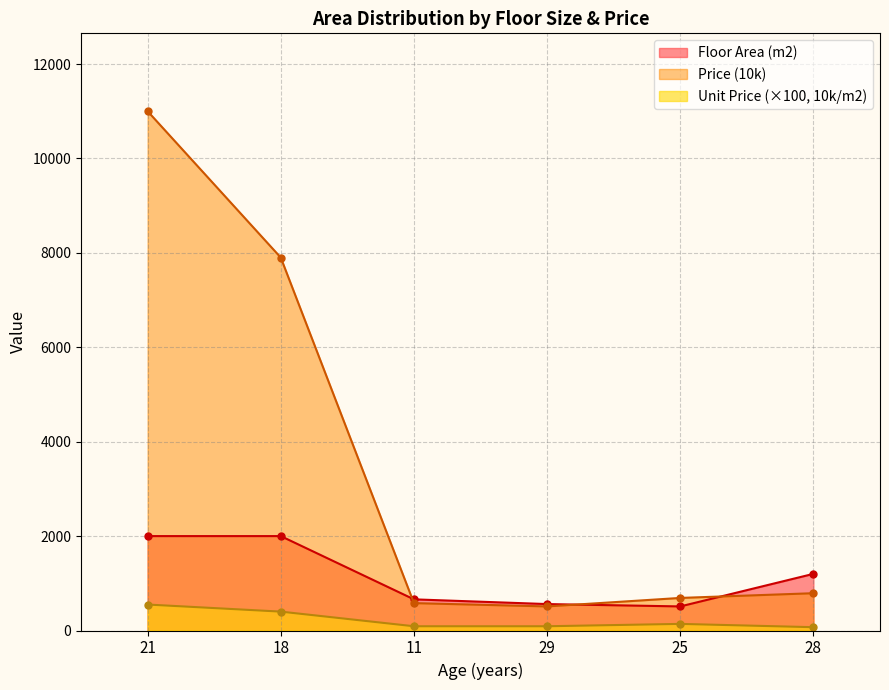

What position from the left is 28?

6